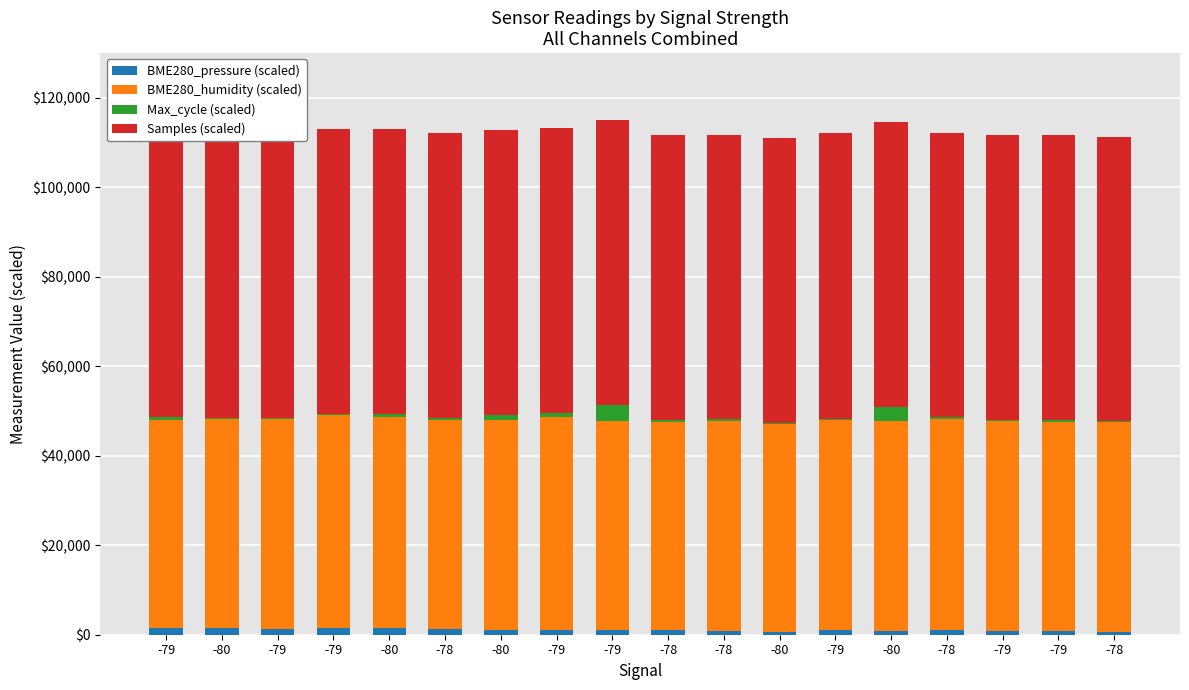

Are the bars grouped side by side (vs. stacked)?

No